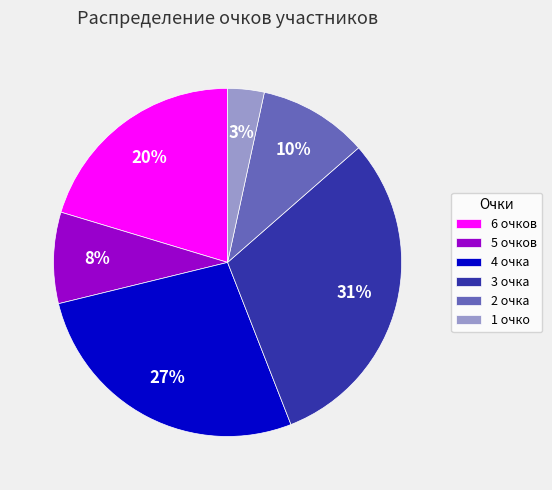

To the nearest percent, what percentage of the pie is 1 очко?

3%